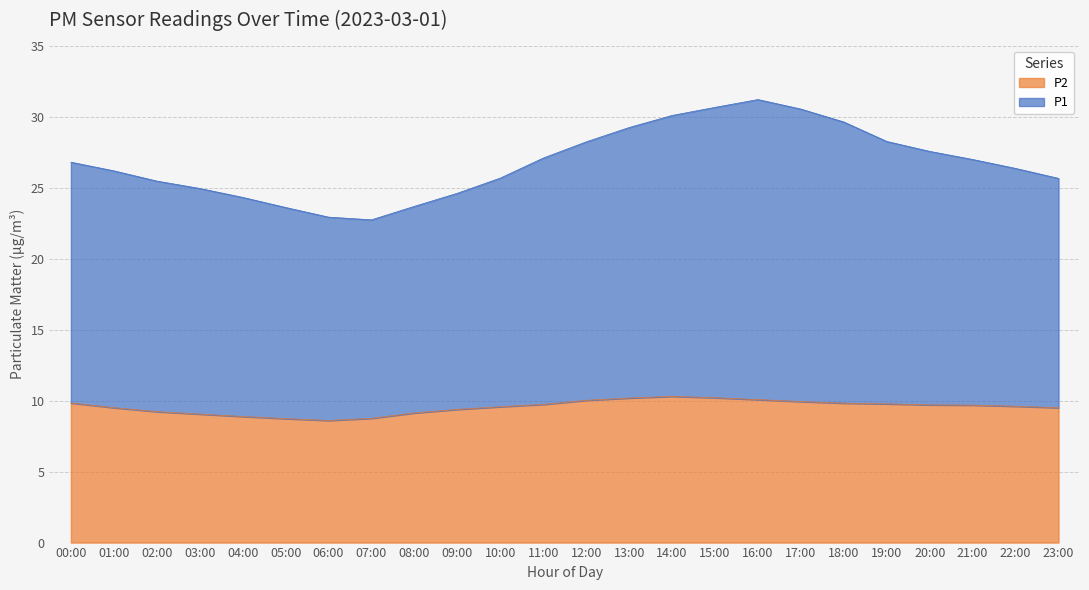

What position from the left is 18:00?

19